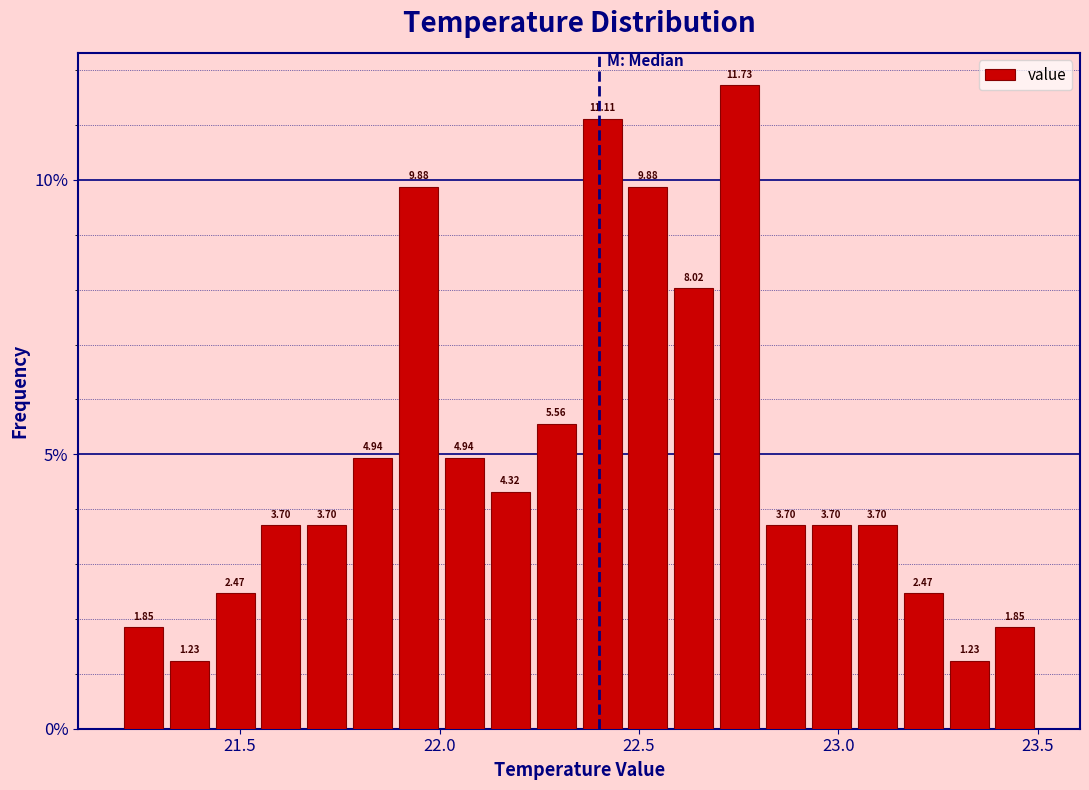

Read against the x-axis, roughly where is the centre of the tallest bar?

22.75